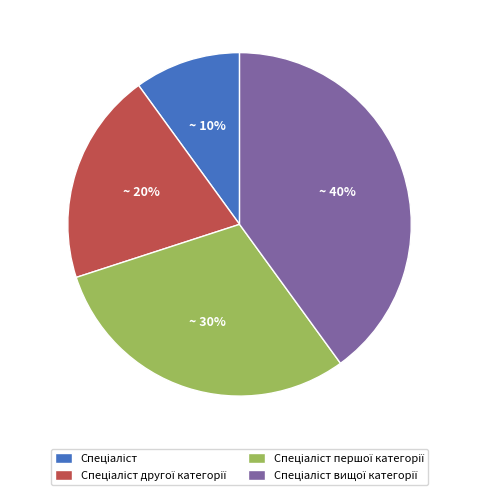

To the nearest percent, what is the average slice percentage?

25%